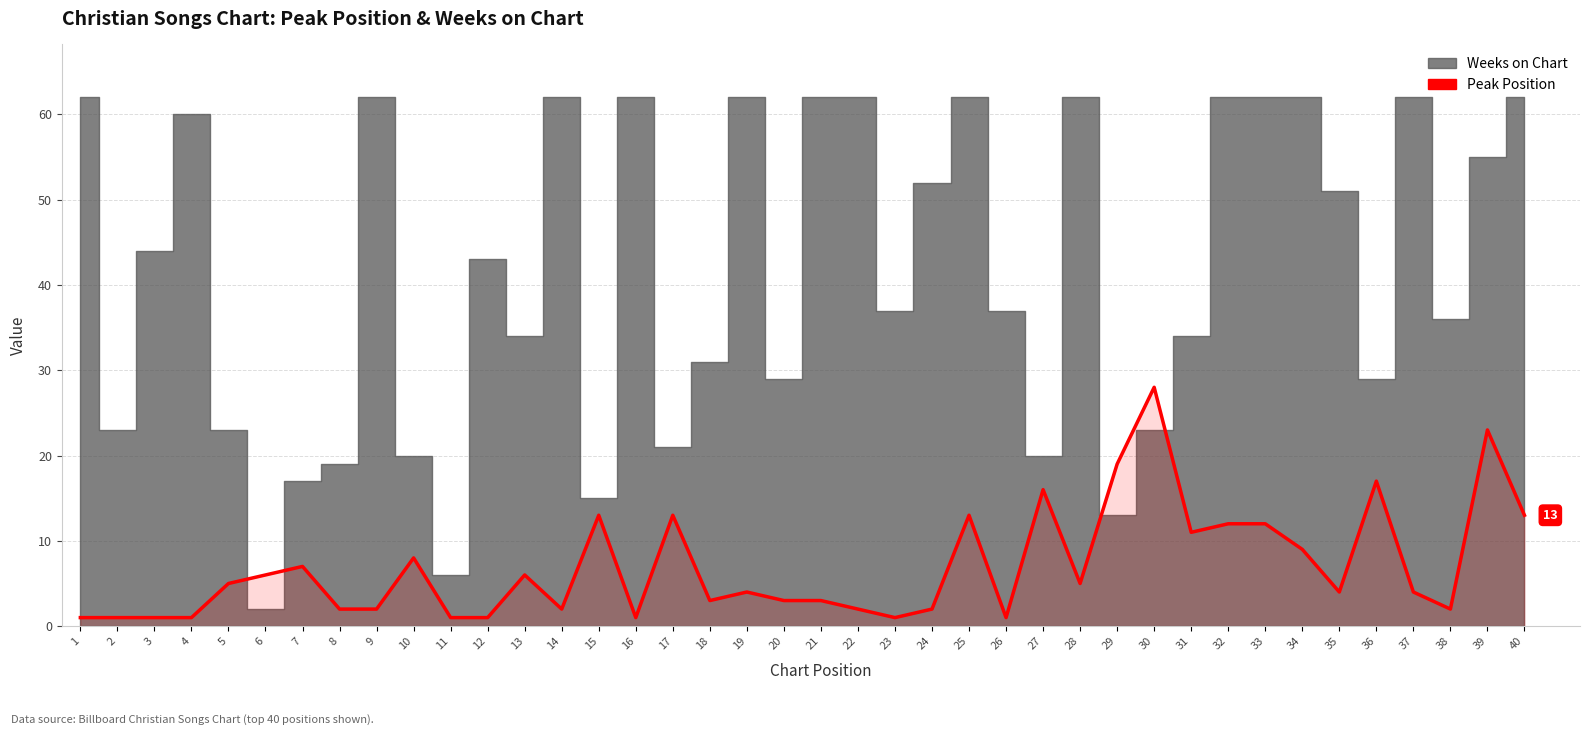

What is the value of the 5th point from the left?

5